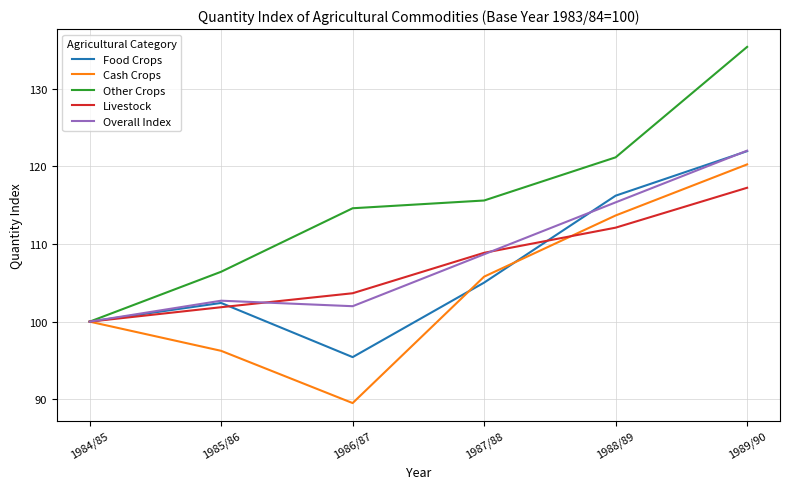

Does the chart display data point markers on the line(s)?

No